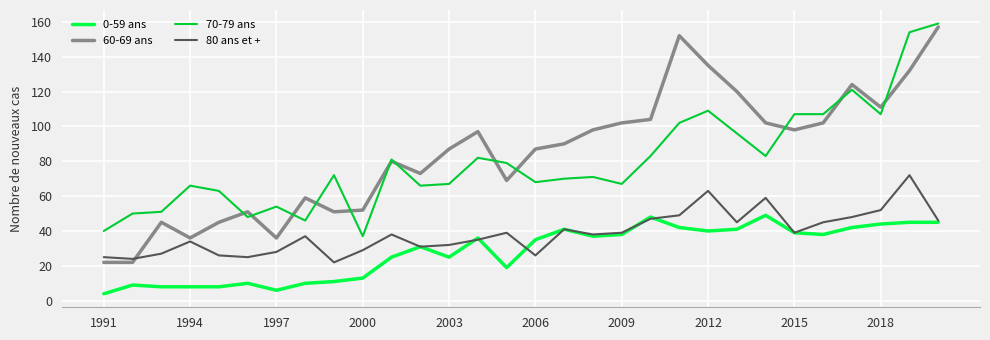

What is the maximum value shown in the chart?

159